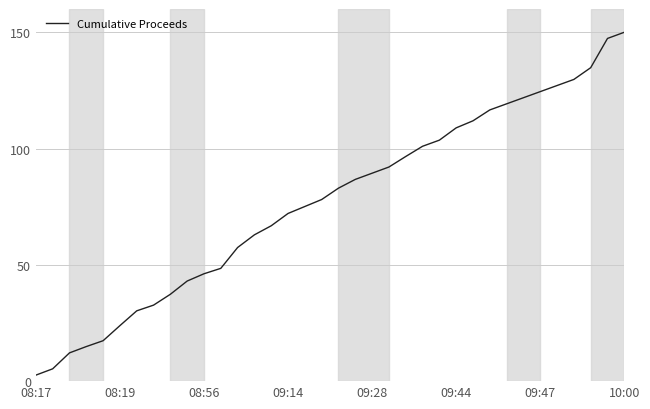

What is the greatest value displayed?

150.0